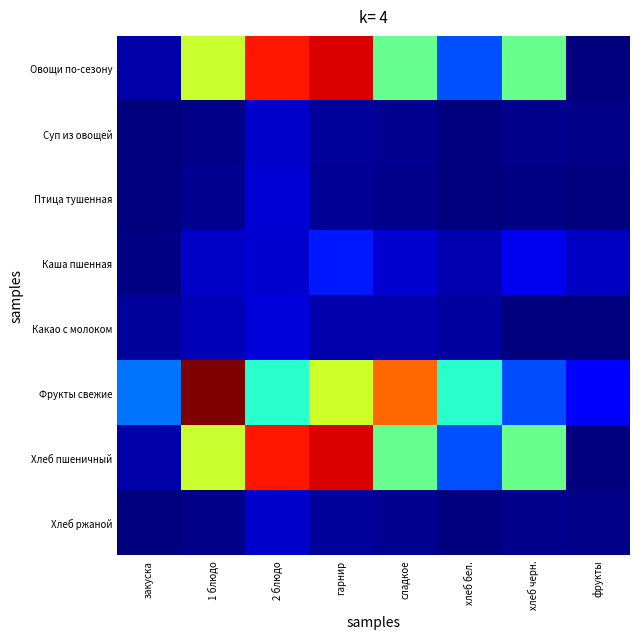

Reading right to left, list all the values displayed in this chart.

Овощи по-сезону: фрукты=0.0	хлеб черн.=0.5	хлеб бел.=0.2	сладкое=0.5	гарнир=0.9	2 блюдо=0.9	1 блюдо=0.6	закуска=0.0
Суп из овощей: фрукты=0.0	хлеб черн.=0.0	хлеб бел.=0.0	сладкое=0.0	гарнир=0.0	2 блюдо=0.1	1 блюдо=0.0	закуска=0.0
Птица тушенная: фрукты=0.0	хлеб черн.=0.0	хлеб бел.=0.0	сладкое=0.0	гарнир=0.0	2 блюдо=0.1	1 блюдо=0.0	закуска=0.0
Каша пшенная: фрукты=0.1	хлеб черн.=0.1	хлеб бел.=0.0	сладкое=0.1	гарнир=0.2	2 блюдо=0.1	1 блюдо=0.1	закуска=0.0
Какао с молоком: фрукты=0.0	хлеб черн.=0.0	хлеб бел.=0.0	сладкое=0.0	гарнир=0.0	2 блюдо=0.1	1 блюдо=0.0	закуска=0.0
Фрукты свежие: фрукты=0.1	хлеб черн.=0.2	хлеб бел.=0.4	сладкое=0.8	гарнир=0.6	2 блюдо=0.4	1 блюдо=1.0	закуска=0.2
Хлеб пшеничный: фрукты=0.0	хлеб черн.=0.5	хлеб бел.=0.2	сладкое=0.5	гарнир=0.9	2 блюдо=0.9	1 блюдо=0.6	закуска=0.0
Хлеб ржаной: фрукты=0.0	хлеб черн.=0.0	хлеб бел.=0.0	сладкое=0.0	гарнир=0.0	2 блюдо=0.1	1 блюдо=0.0	закуска=0.0